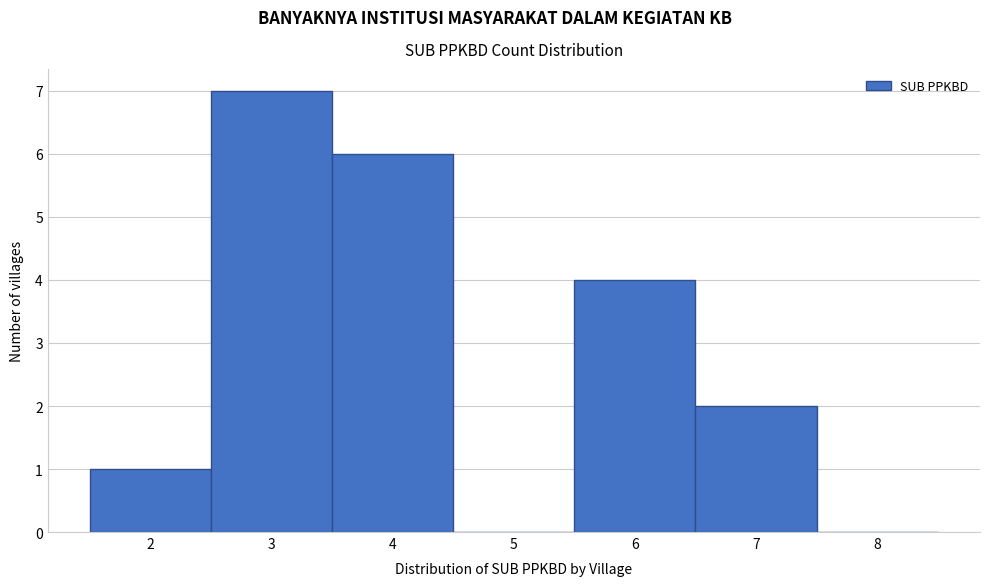

How tall is the bar that spans 6.5 to 7.5 on the x-axis? The values are not printed on the chart, so give them approximately, as read against the axis.

2